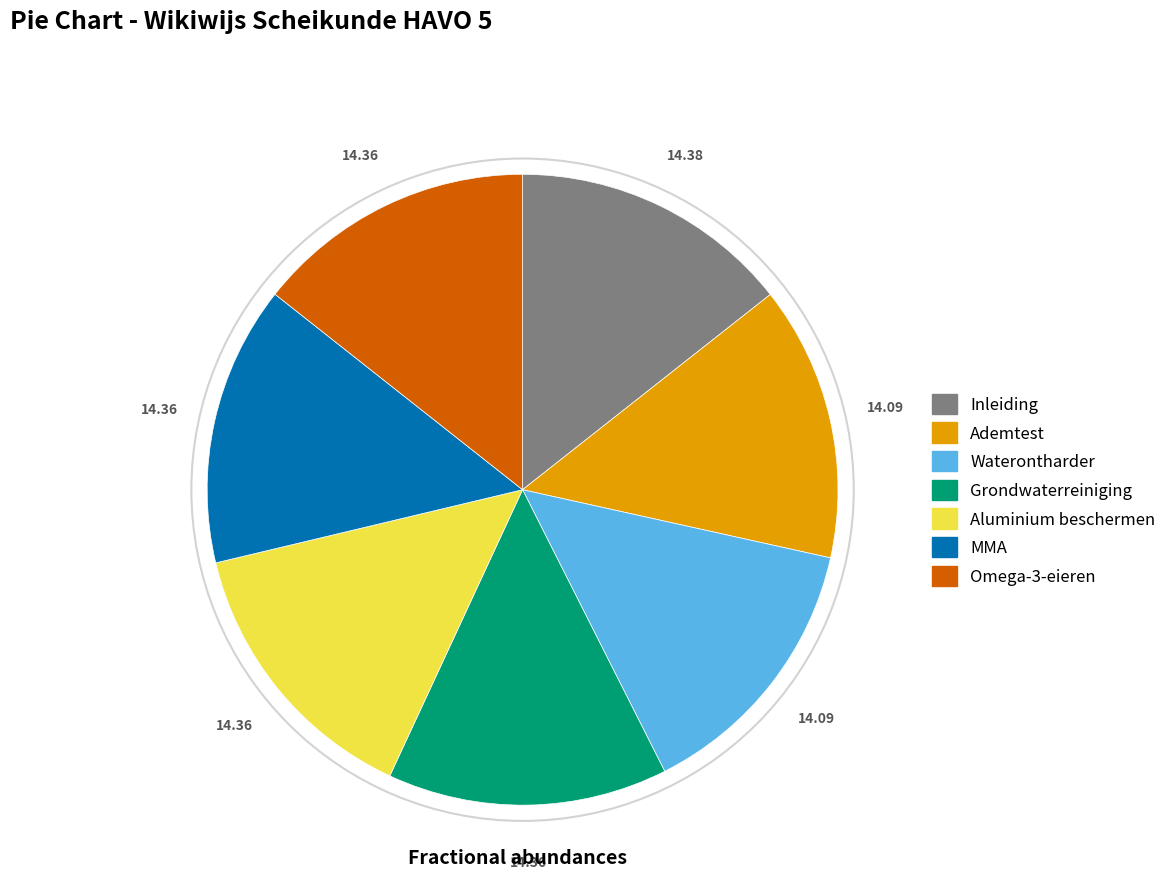

Is there any slice that represents more than half of the pie?

No